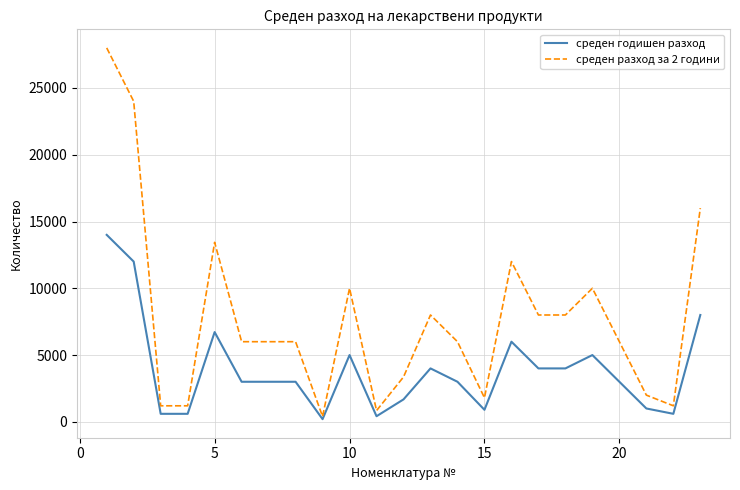

Rank the series by their maximum value, from lowest to highest.

среден годишен разход, среден разход за 2 години